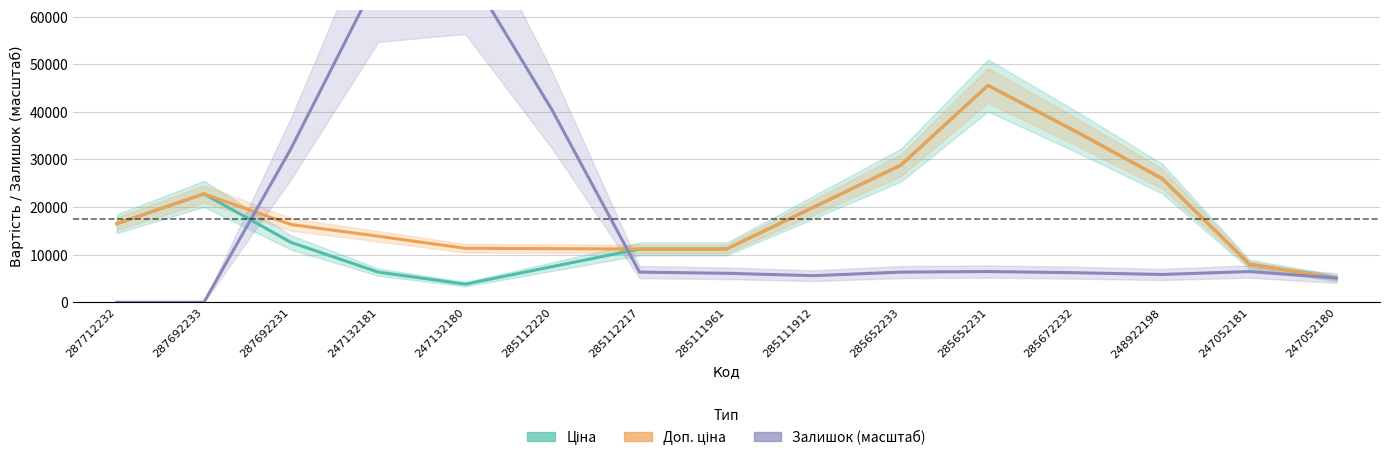

What is the average value of the Доп. ціна series?

18918.9